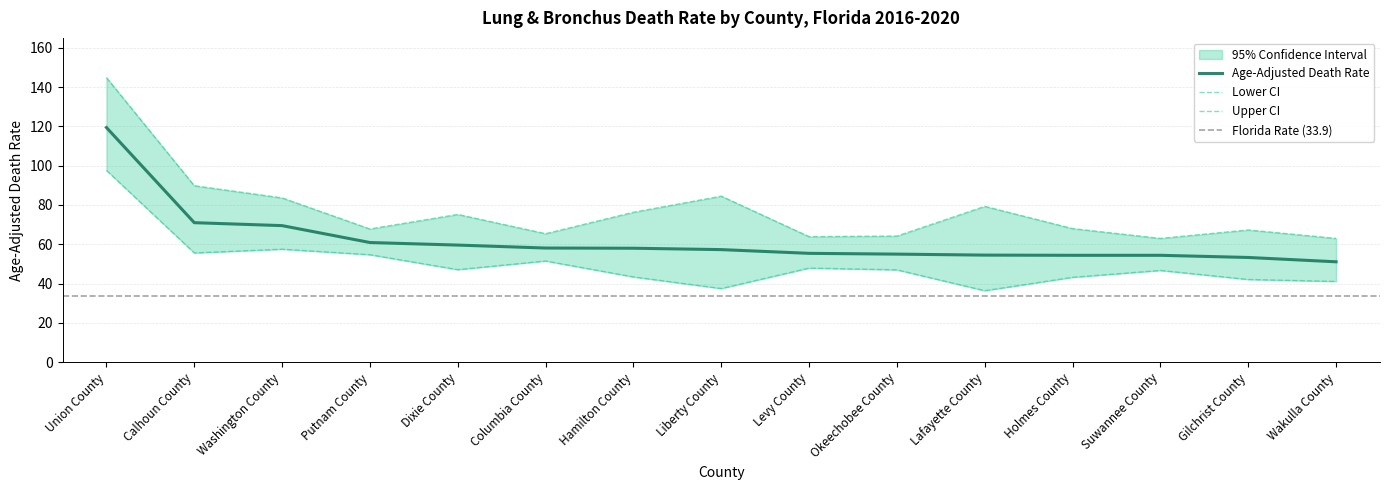

True or false: Age-Adjusted Death Rate and Upper CI (Rate) cross at least once.

False